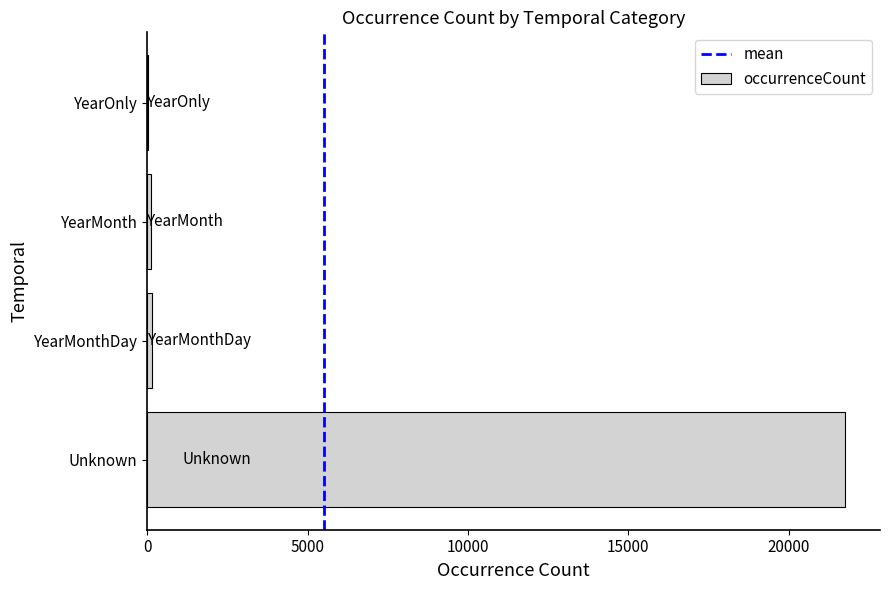

Which has a higher value, Unknown or YearMonthDay?

Unknown